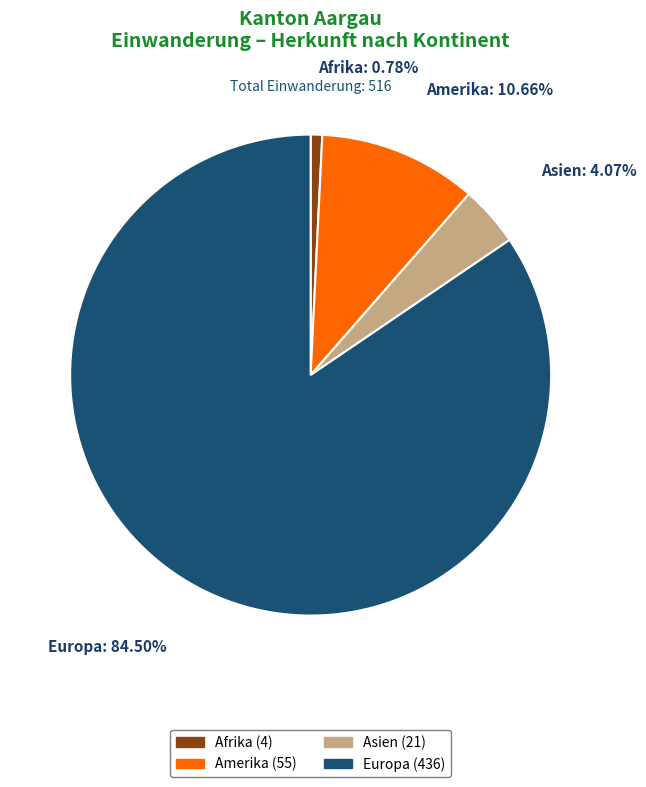

Count the number of slices in the pie.

4